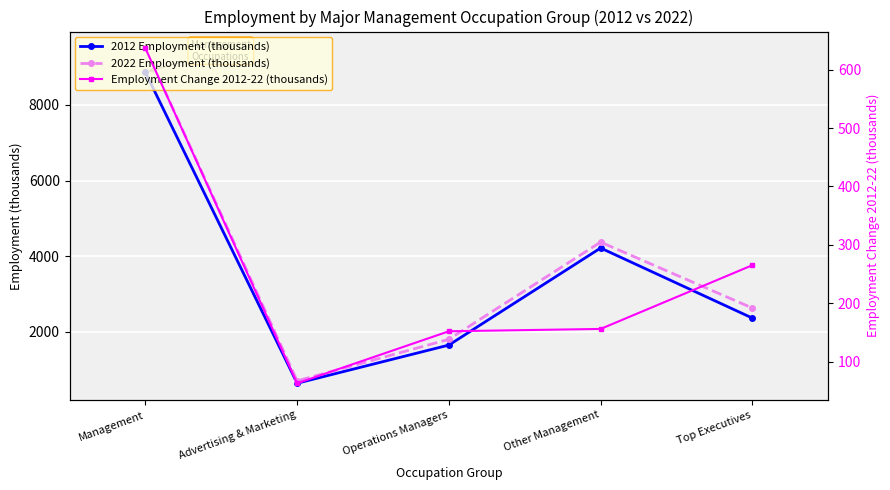

True or false: 2012 Employment (thousands) has a value of 637.4 at Advertising & Marketing.

True